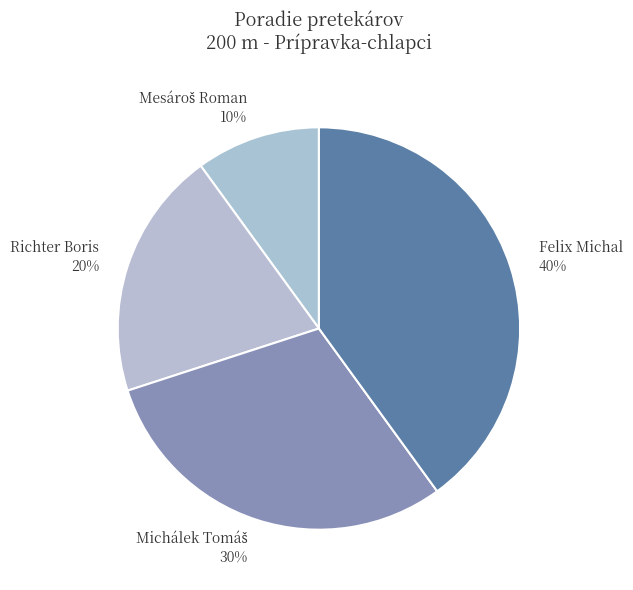

What is the ratio of the value at Richter Boris to the value at Felix Michal?

0.5